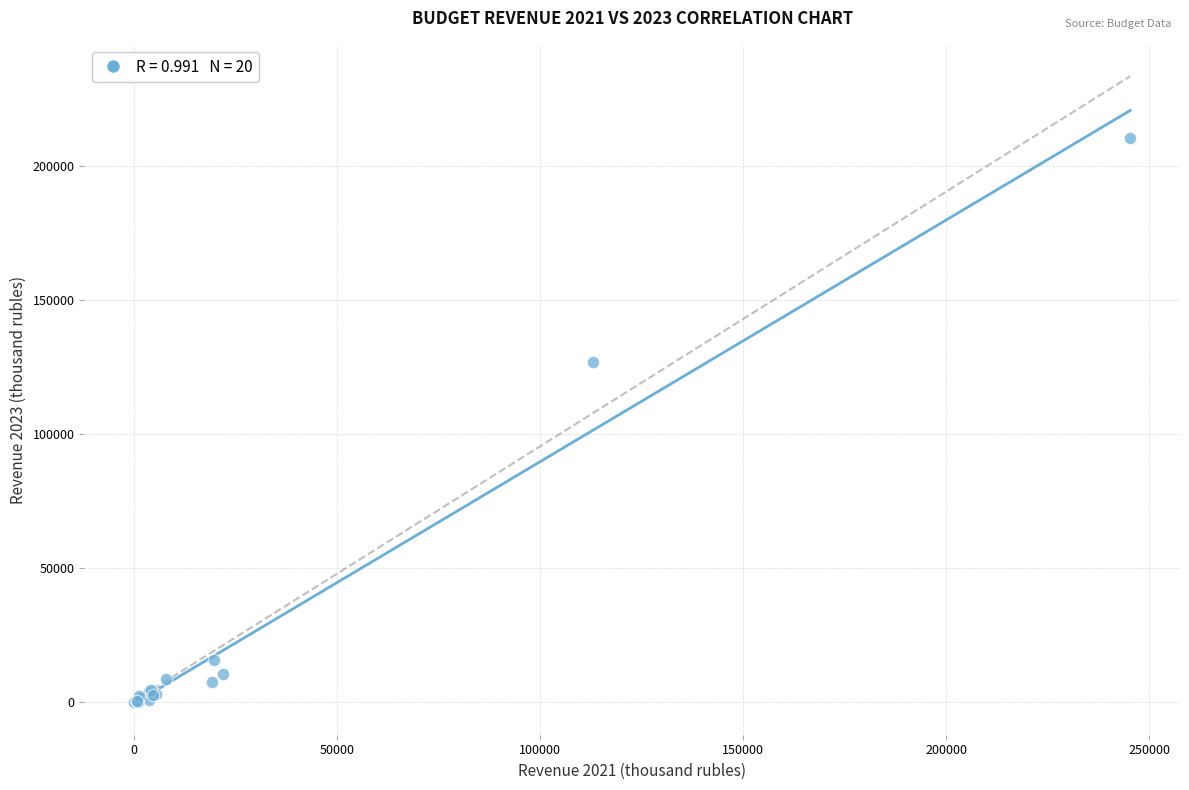

What Y value in the scatter plot is closest to 105263?

127058.4